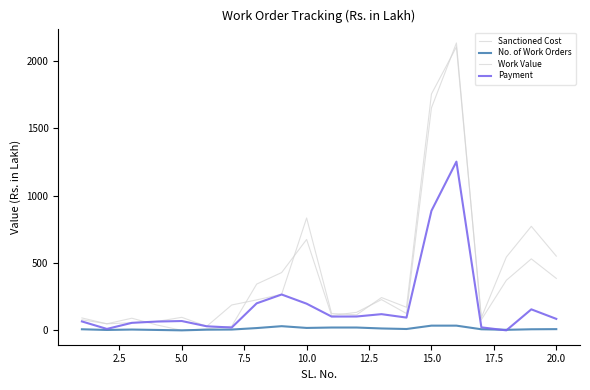

How many series are shown in this chart?

4